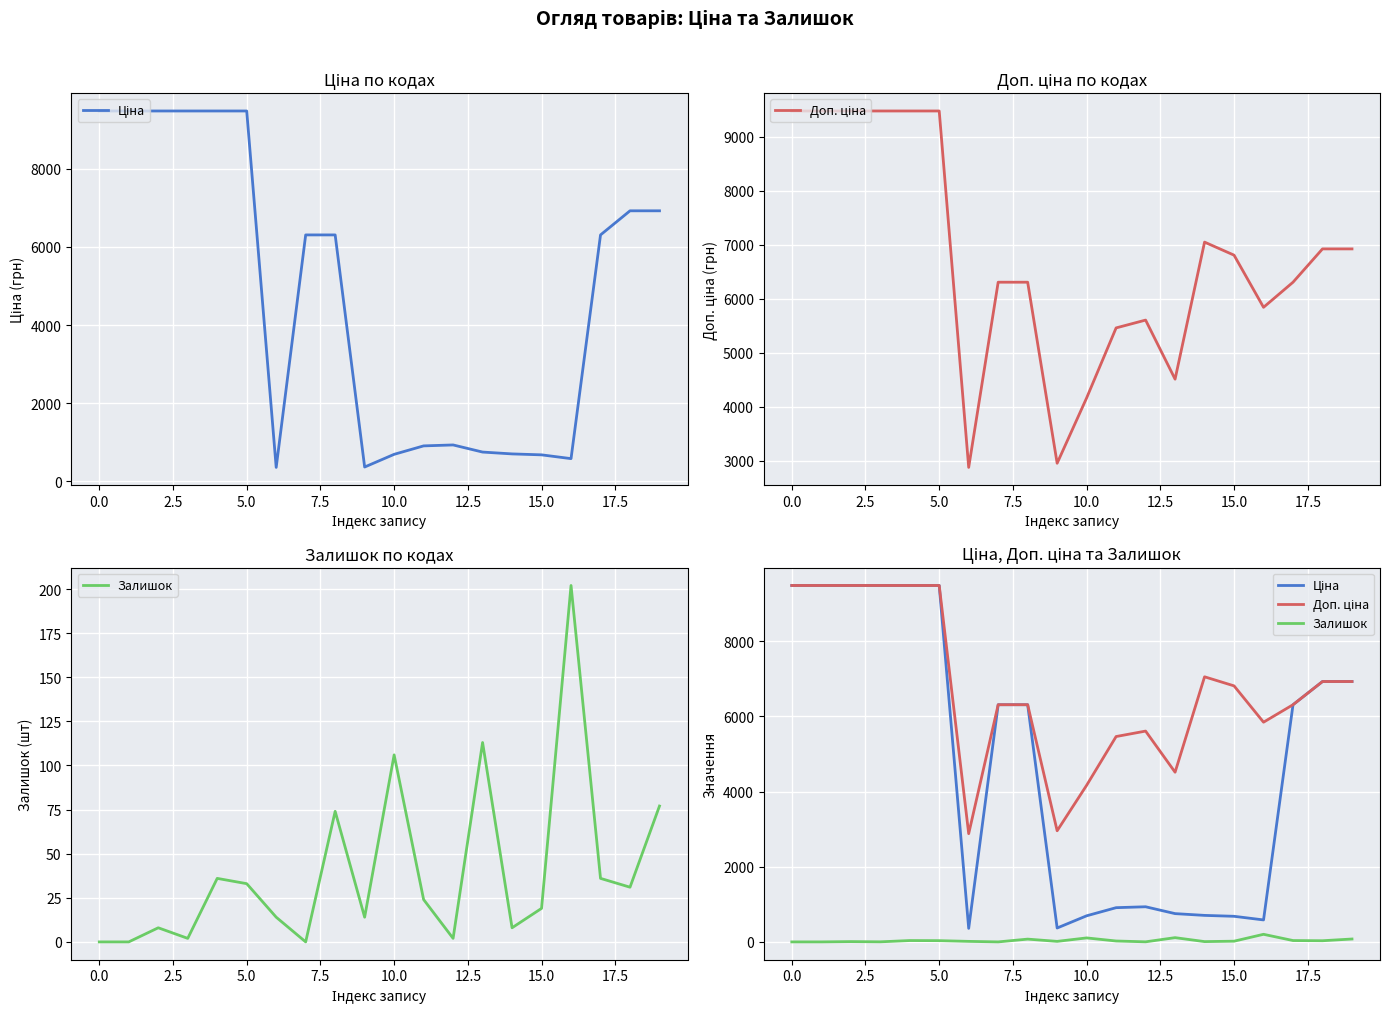

The Залишок series shows 3.6 at 14. True or false?

False